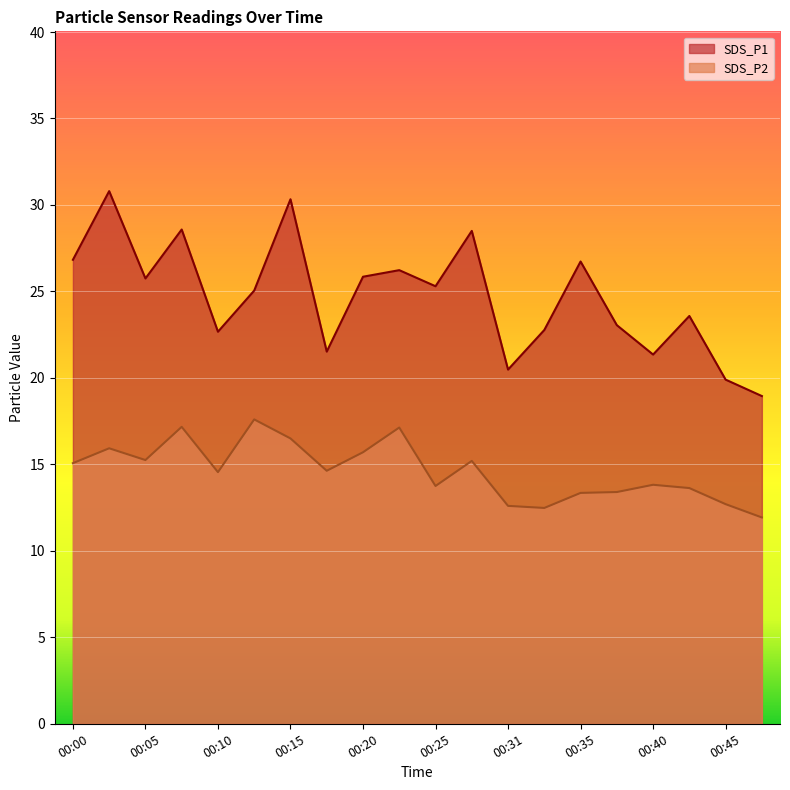

Reading left to right, extract all data points from this chart.

SDS_P1: 00:00=26.8	00:03=30.8	00:05=25.8	00:08=28.6	00:10=22.7	00:13=25.1	00:15=30.3	00:18=21.5	00:20=25.9	00:23=26.2	00:25=25.3	00:28=28.5	00:31=20.5	00:33=22.8	00:35=26.7	00:38=23.1	00:40=21.4	00:43=23.6	00:45=19.9	00:48=18.9
SDS_P2: 00:00=15.1	00:03=15.9	00:05=15.2	00:08=17.2	00:10=14.6	00:13=17.6	00:15=16.5	00:18=14.6	00:20=15.7	00:23=17.1	00:25=13.8	00:28=15.2	00:31=12.6	00:33=12.5	00:35=13.3	00:38=13.4	00:40=13.8	00:43=13.6	00:45=12.7	00:48=11.9